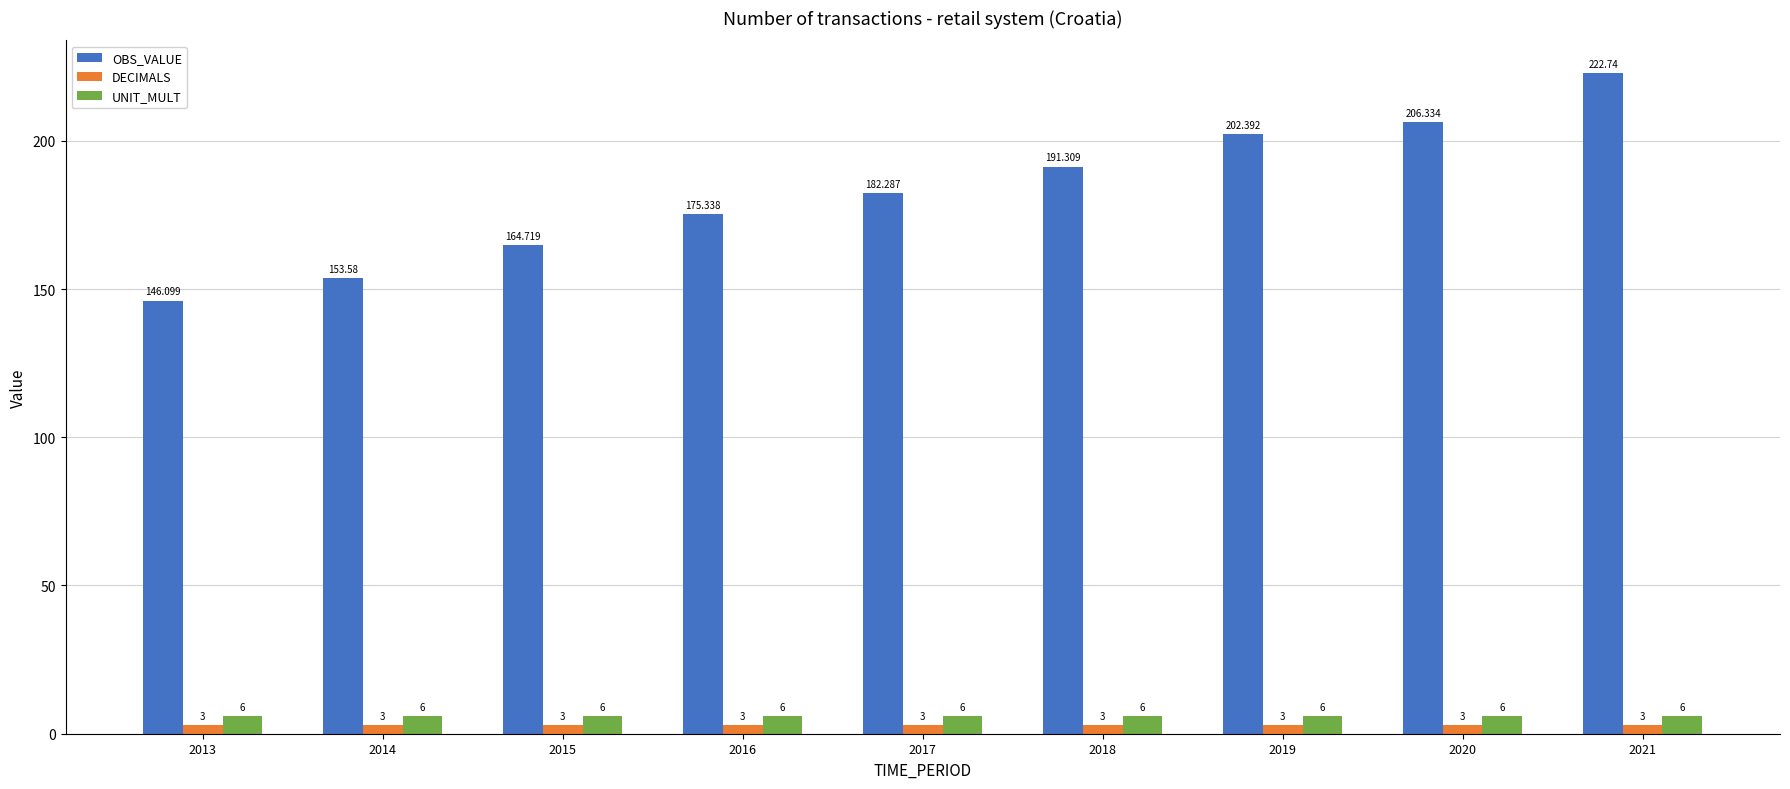

What is the total value across all series at 2018?

200.3